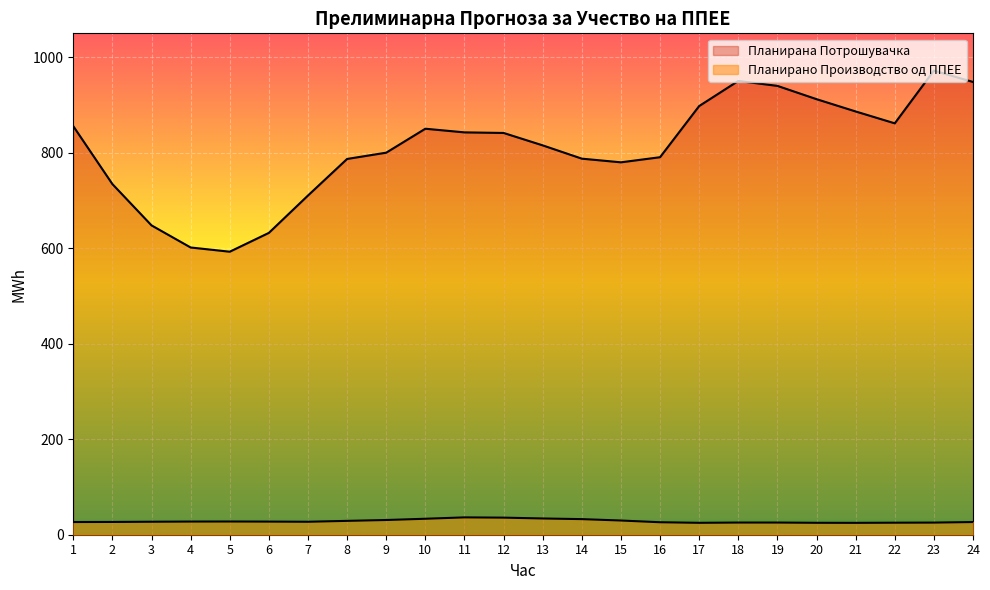

At which label is Планирано Производство од ППЕЕ closest to 30?

15